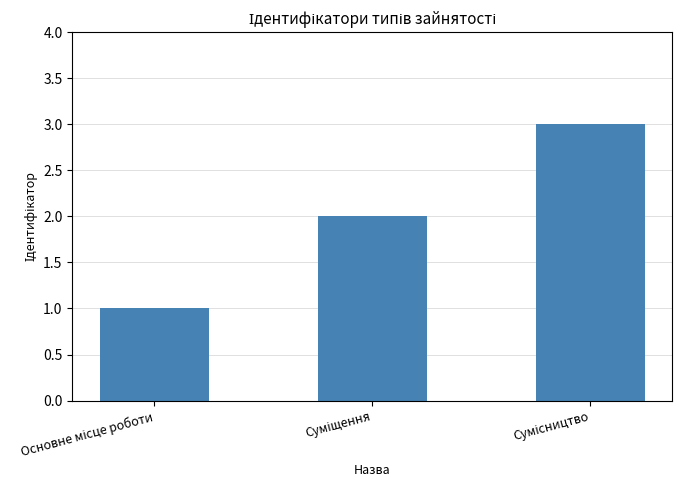

What is the maximum value shown in the chart?

3